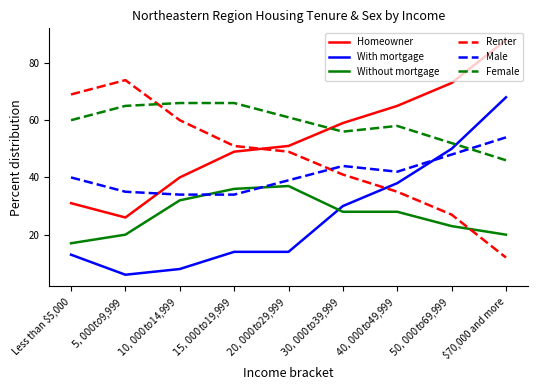

How many series are shown in this chart?

6